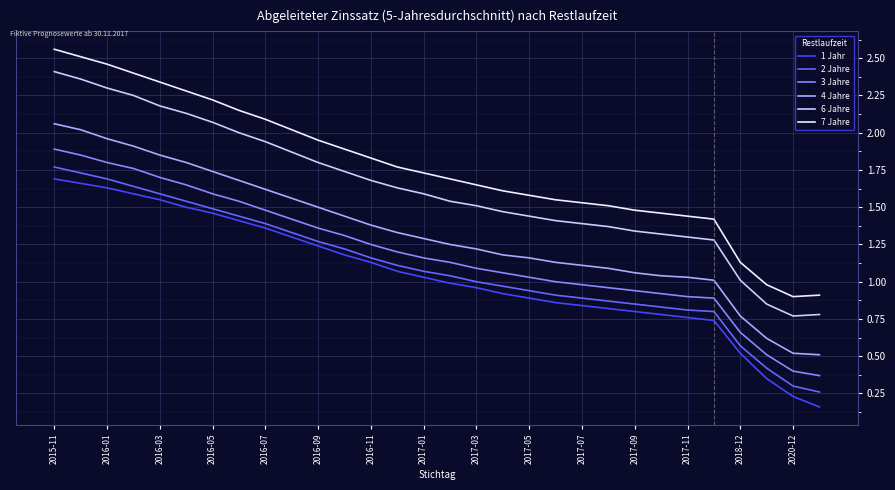

Is this an area chart (filled region under the line)?

No